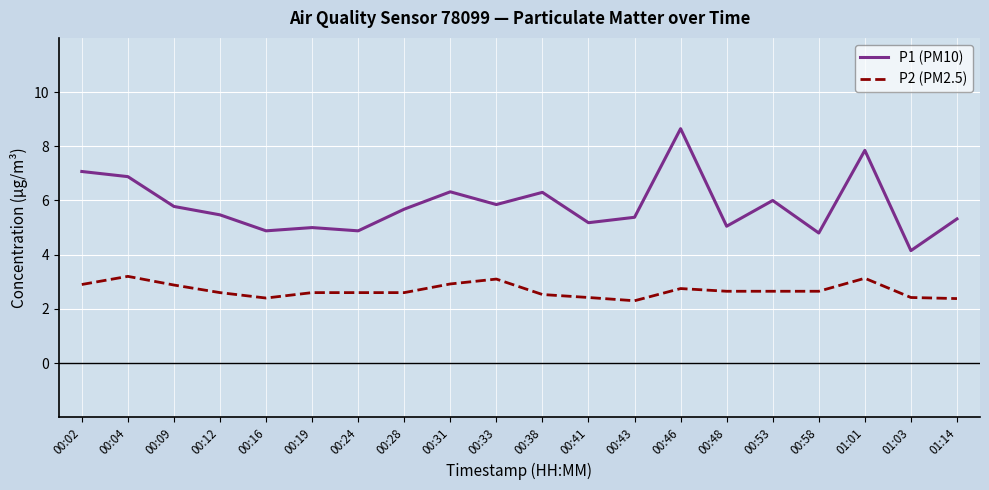

True or false: P1 (PM10) has a value of 6.3 at 00:38.

True